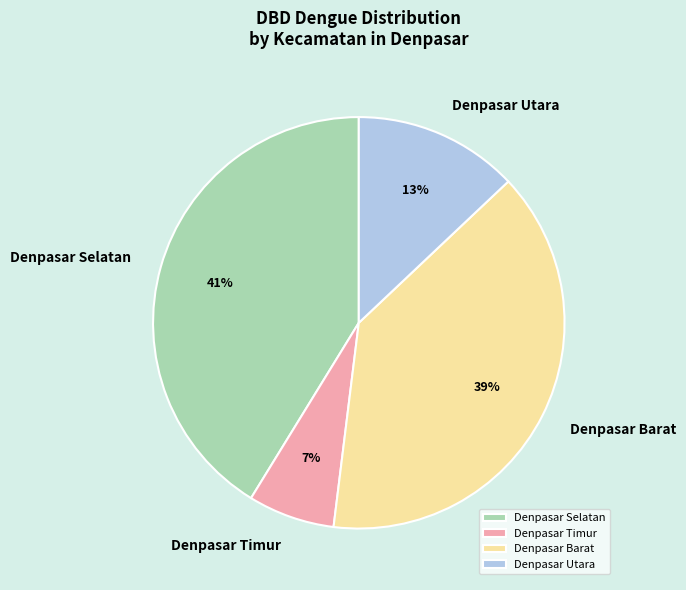

How many slices are in this pie chart?

4